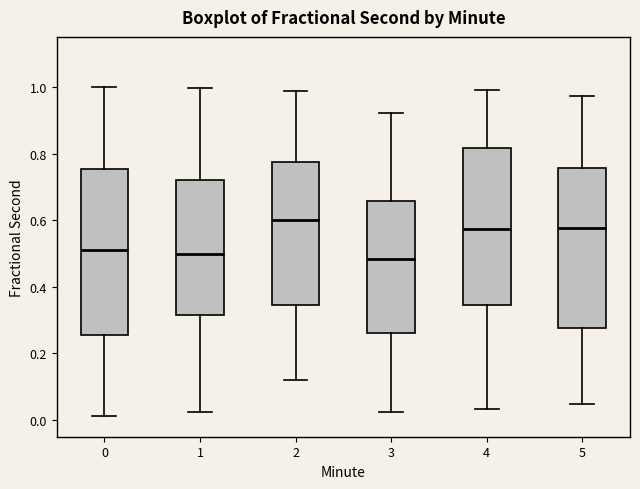

Reading left to right, read every box against the y-axis: the position of its median line, the range the box covers, and the ends of its whiskers. The values are not printed on the chart, so give them approximately, as read against the axis.

0: median 0.50, box 0.26 to 0.76, whiskers 0.02 to 1.00
1: median 0.50, box 0.32 to 0.72, whiskers 0.02 to 1.00
2: median 0.60, box 0.34 to 0.78, whiskers 0.12 to 0.98
3: median 0.48, box 0.26 to 0.66, whiskers 0.02 to 0.92
4: median 0.58, box 0.34 to 0.82, whiskers 0.04 to 1.00
5: median 0.58, box 0.28 to 0.76, whiskers 0.04 to 0.98